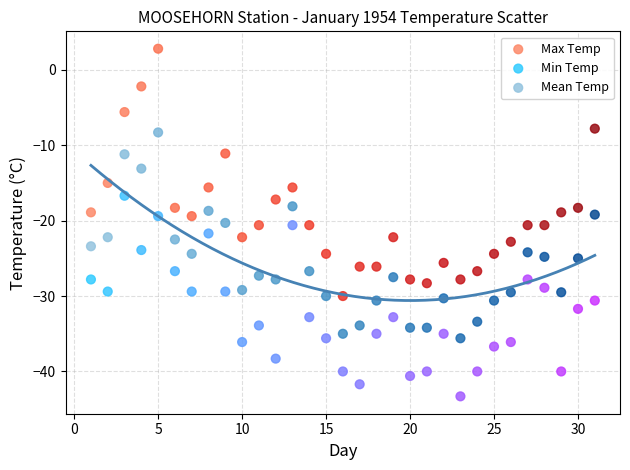

Which series has the largest Y range (max minus min)?

Max Temp